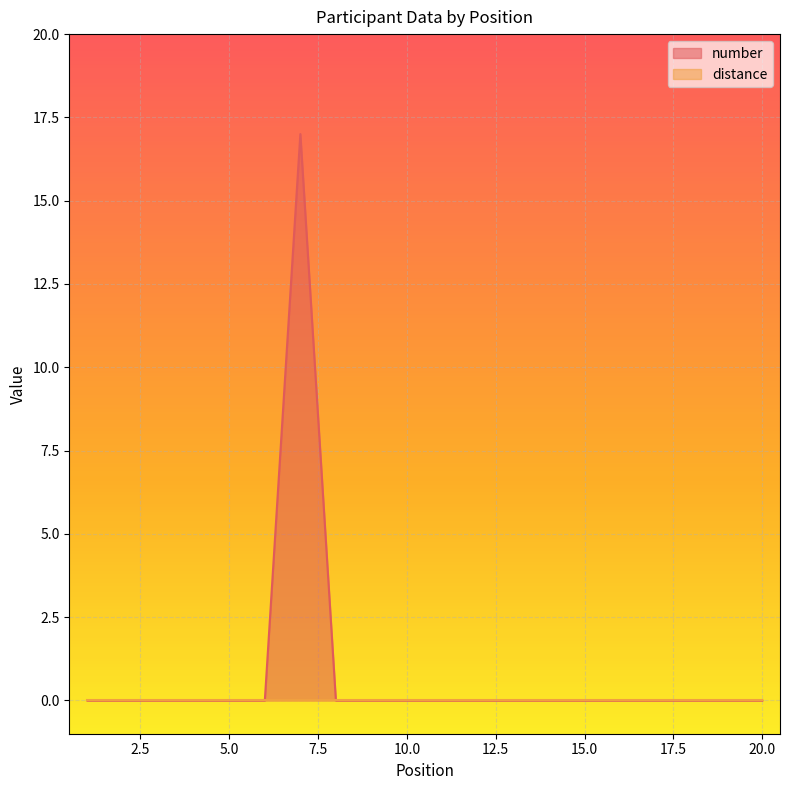

Rank the categories by value from lowest to highest.

1, 2, 3, 4, 5, 6, 8, 9, 10, 11, 12, 13, 14, 15, 16, 17, 18, 19, 20, 7